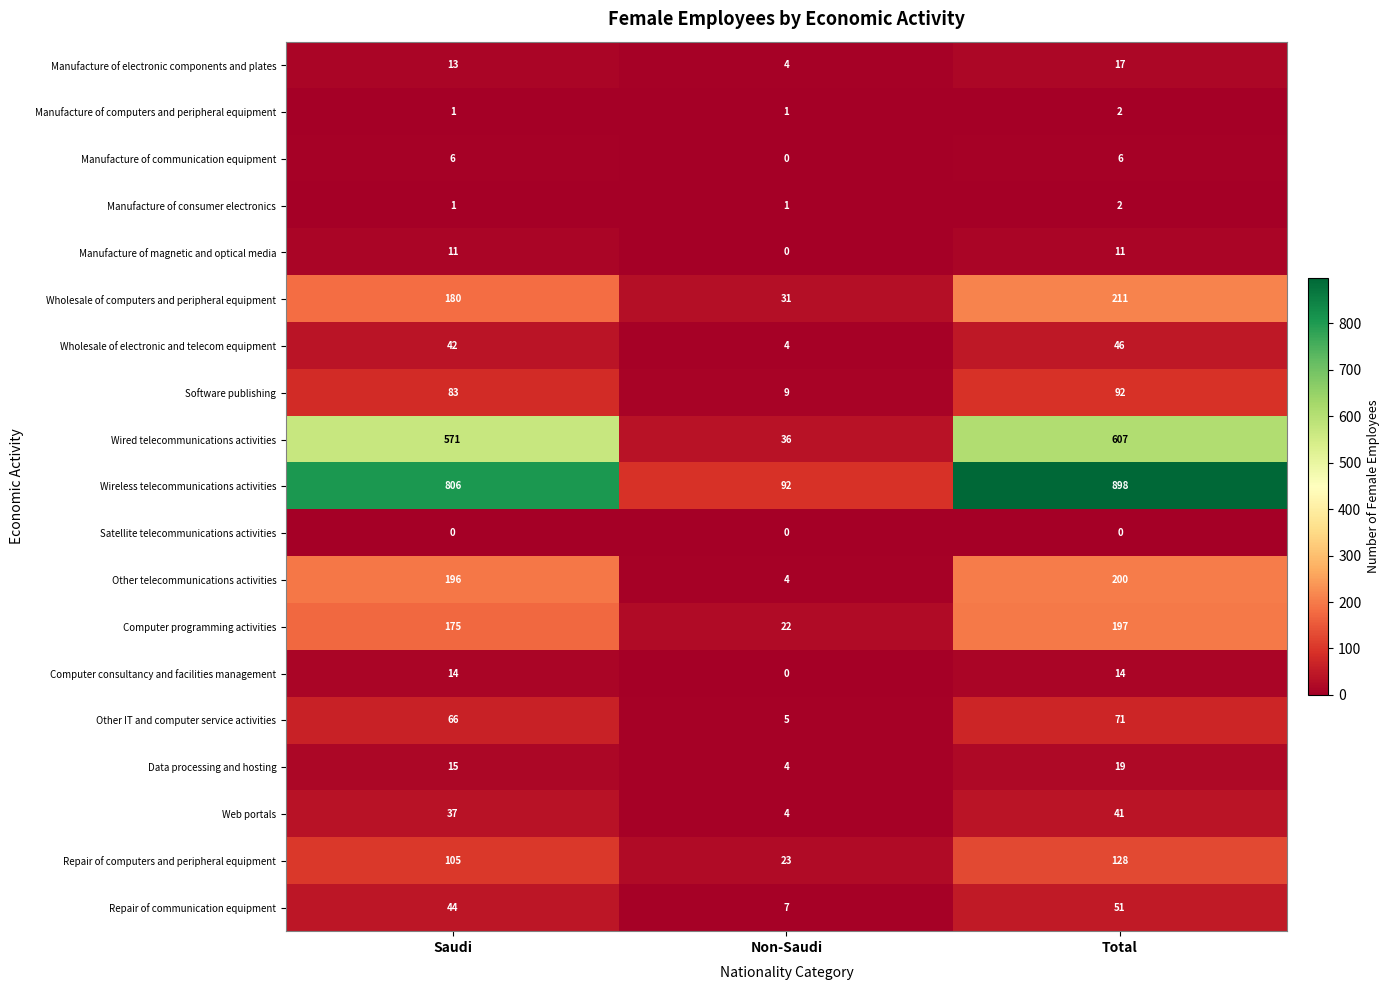

Which series has the largest total across all categories?

Wireless telecommunications activities